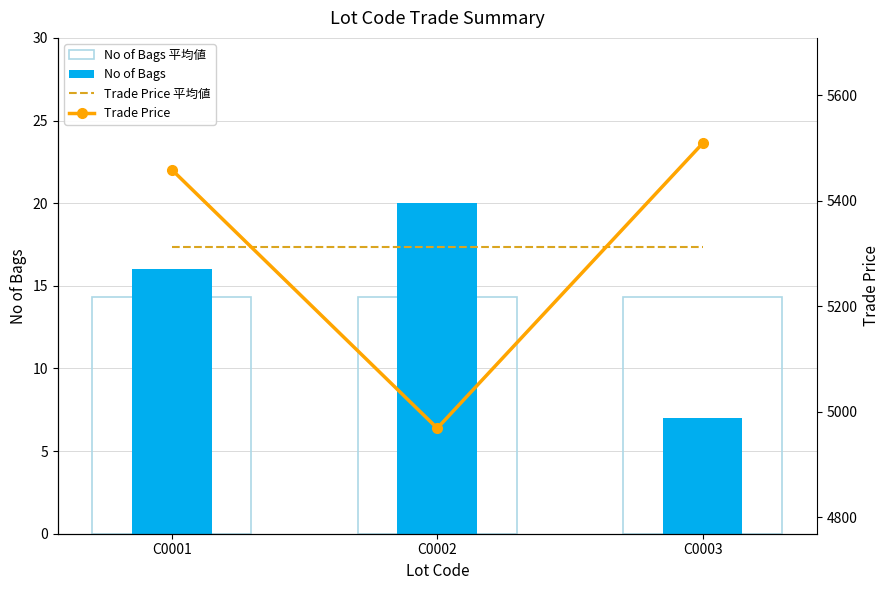

At C0002, list the series in order from smallest to largest.

No of Bags 平均値, No of Bags, Trade Price, Trade Price 平均値